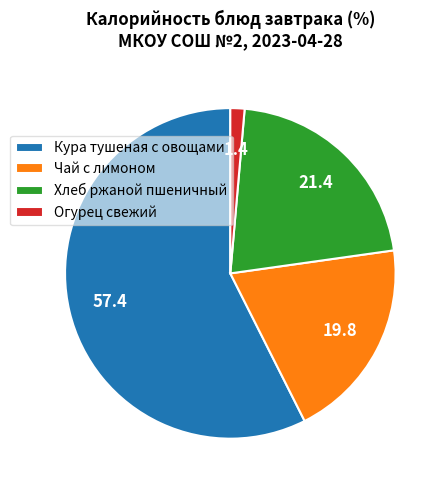

Is the sum of Чай с лимоном and Хлеб ржаной пшеничный greater than half?

No